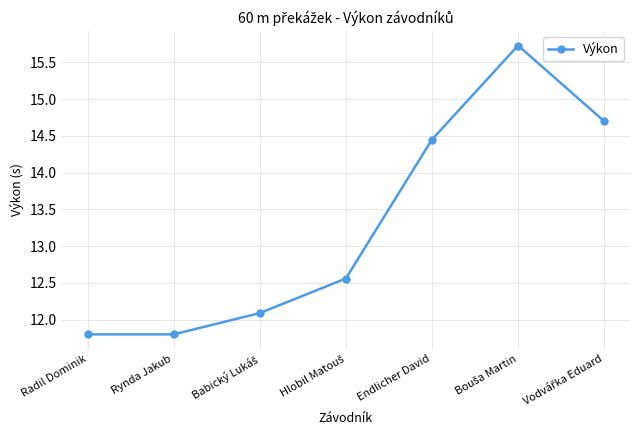

Does the chart display data point markers on the line(s)?

Yes